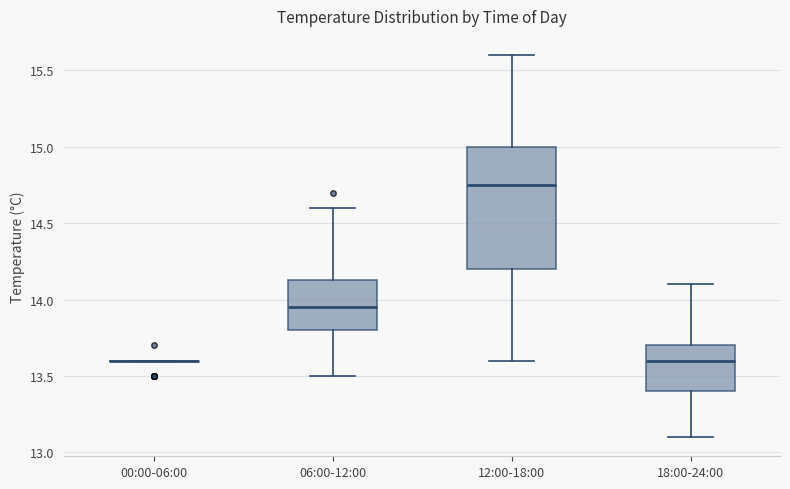

Where is the upper edge of the box for 12:00-18:00 on the y-axis? The values are not printed on the chart, so give them approximately, as read against the axis.

15.00